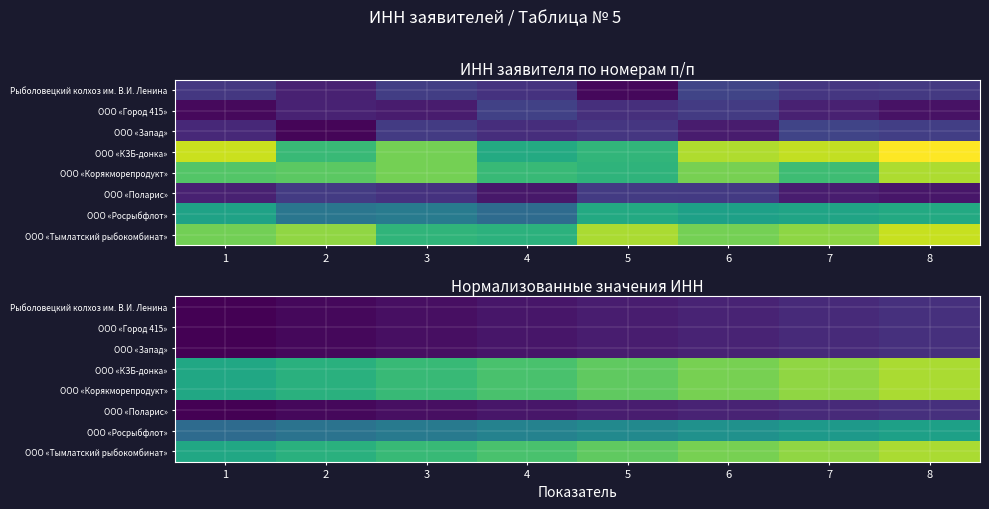

How many data points in ООО «Тымлатский рыбокомбинат» are less than 7910038432?

4